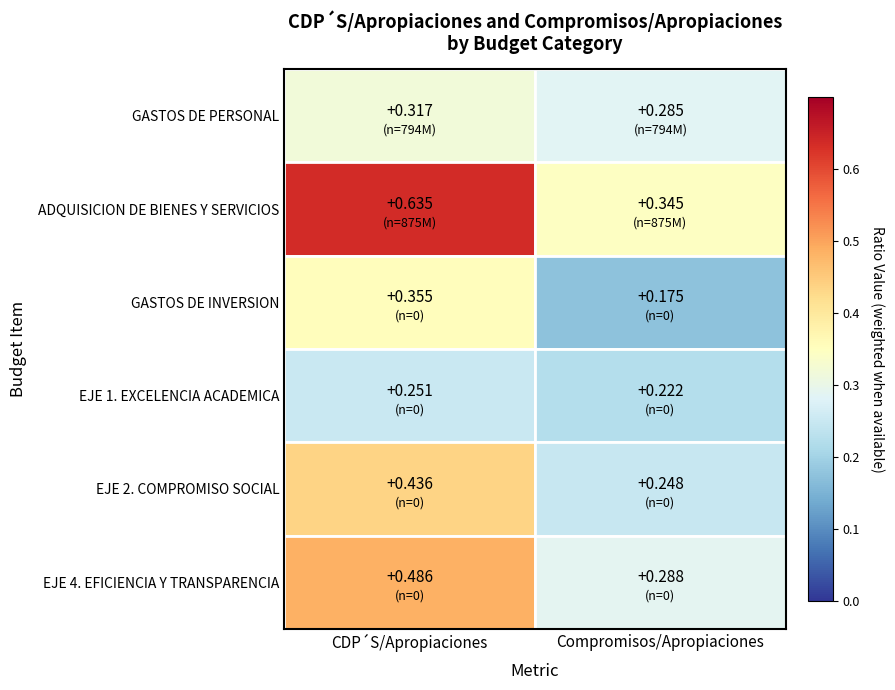

Between 2 and 1, which is larger?

1